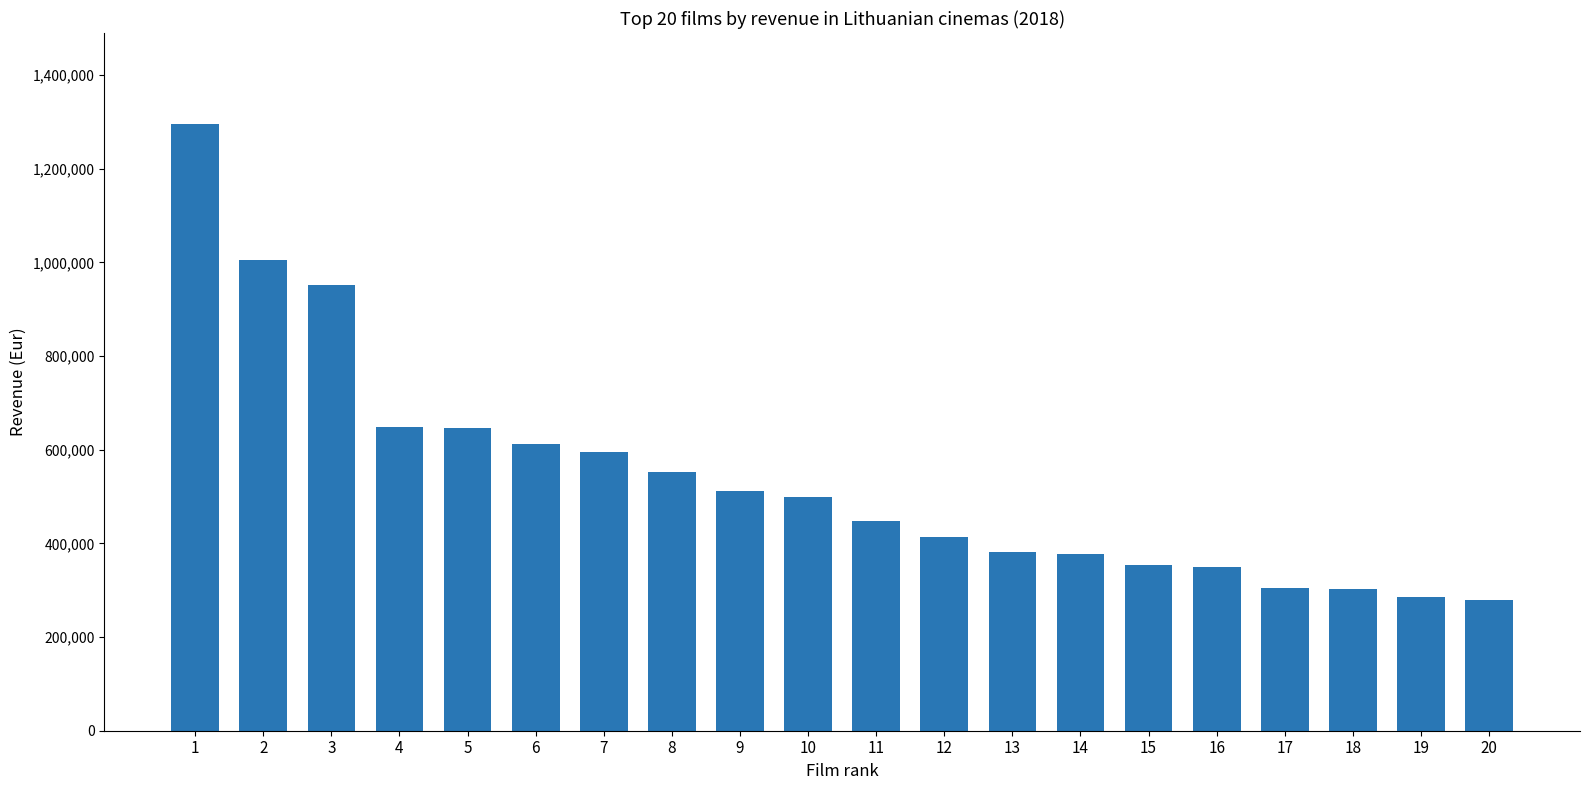

What is the difference between the second highest and second lowest values?

719237.5